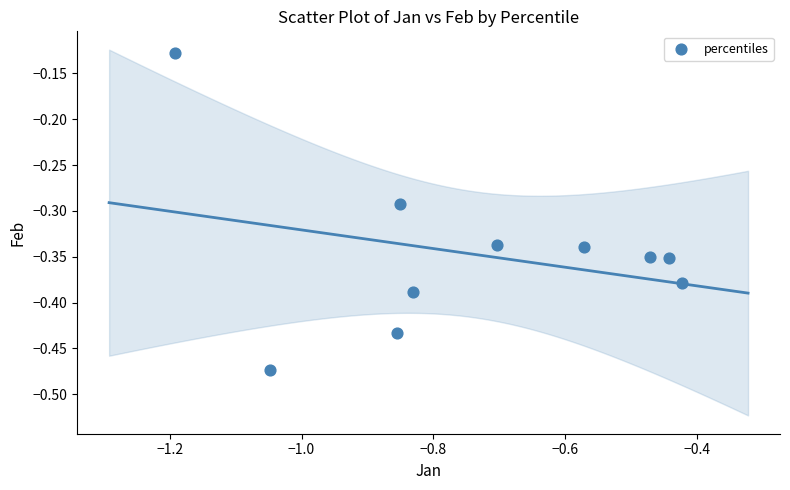

What is the range of Y values (max minus min)?

0.3